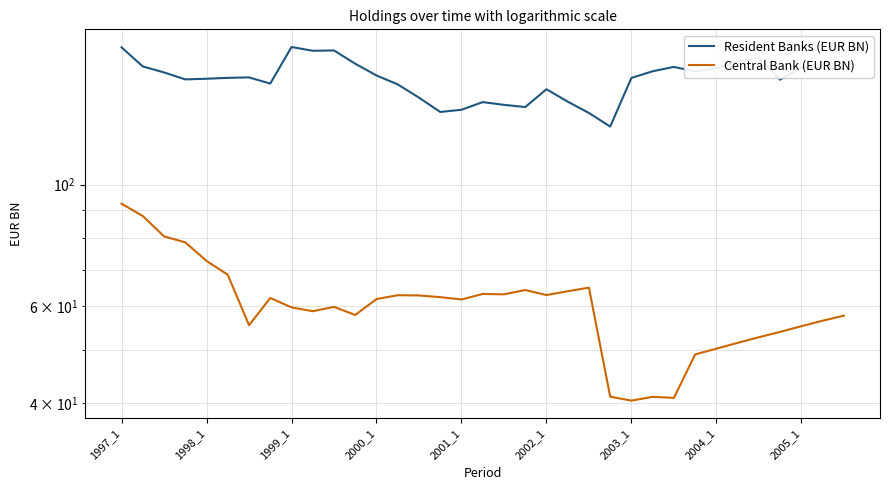

What position from the left is 23?

24